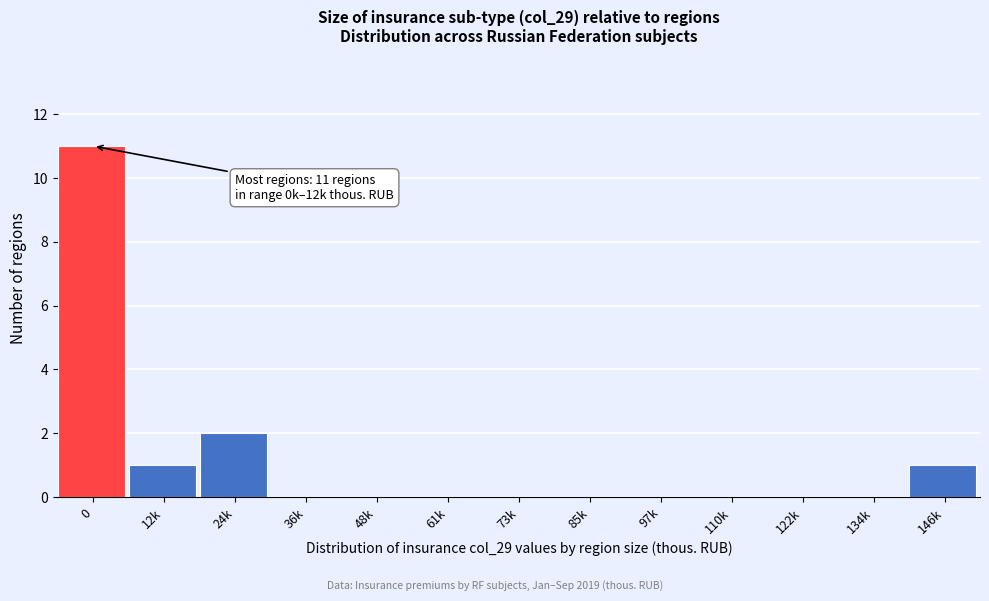

Reading right to left, transcribe all the data shown in this chart.

146k=1	134k=0	122k=0	110k=0	97k=0	85k=0	73k=0	61k=0	48k=0	36k=0	24k=2	12k=1	0=11